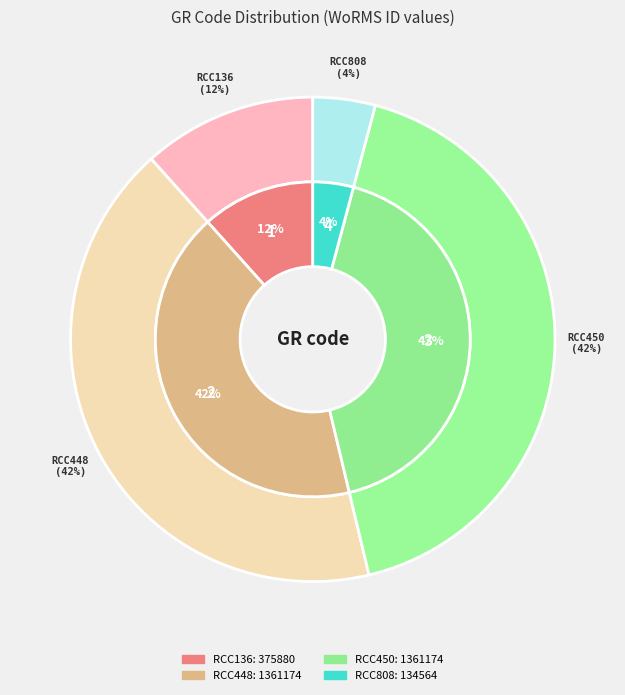

Between RCC450 and RCC808, which is larger?

RCC450